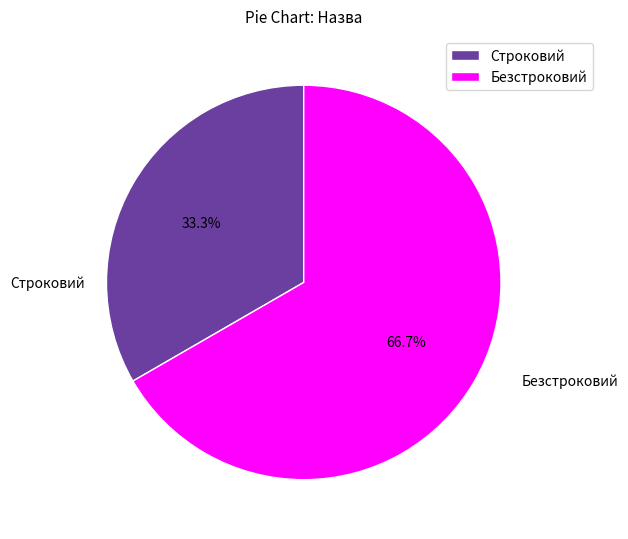

To the nearest percent, what portion does Строковий represent?

33%